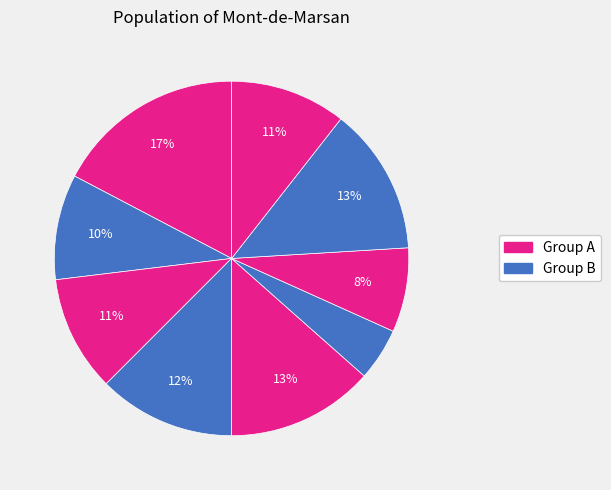

How many slices are in this pie chart?

9